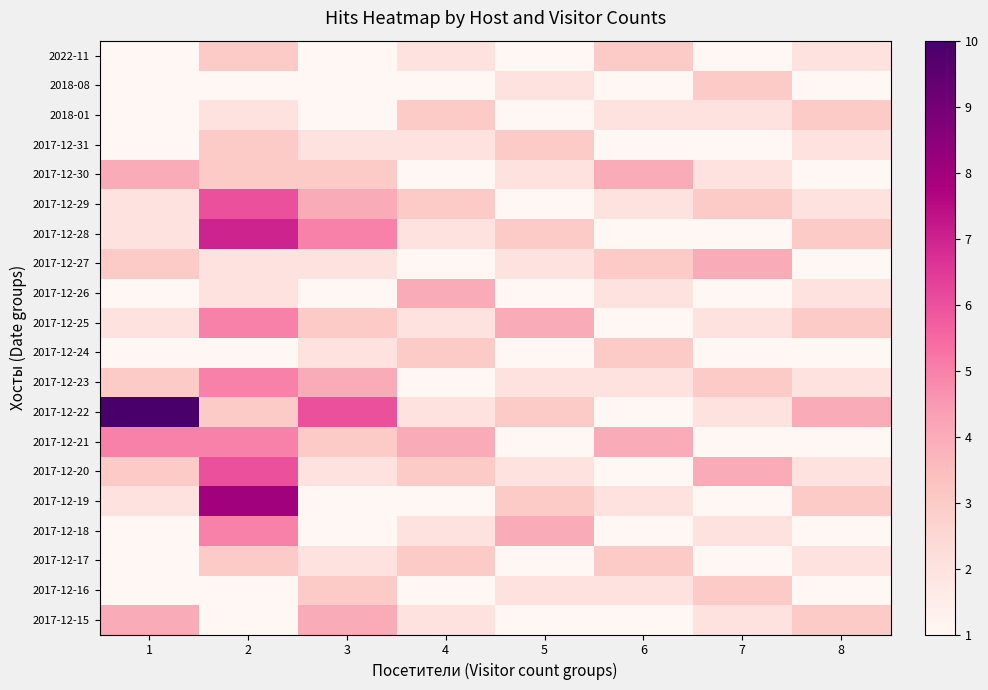

At 7, list the series in order from smallest to largest.

2022-11, 2017-12-31, 2017-12-28, 2017-12-26, 2017-12-24, 2017-12-21, 2017-12-19, 2017-12-17, 2018-01, 2017-12-30, 2017-12-25, 2017-12-22, 2017-12-18, 2017-12-15, 2018-08, 2017-12-29, 2017-12-23, 2017-12-16, 2017-12-27, 2017-12-20